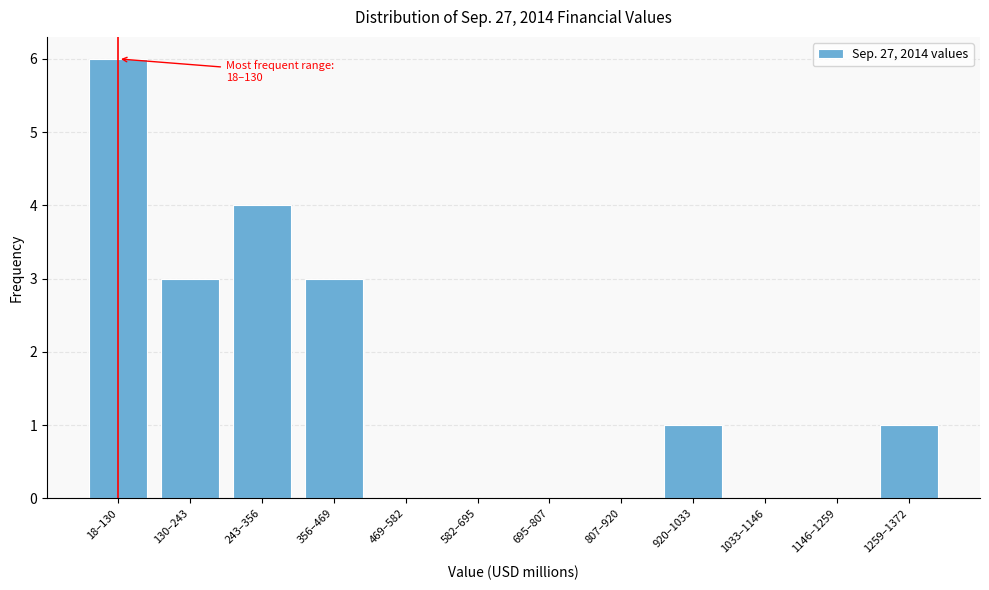

Reading left to right, what are all the values shown in this chart?

18–130=6	130–243=3	243–356=4	356–469=3	469–582=0	582–695=0	695–807=0	807–920=0	920–1033=1	1033–1146=0	1146–1259=0	1259–1372=1